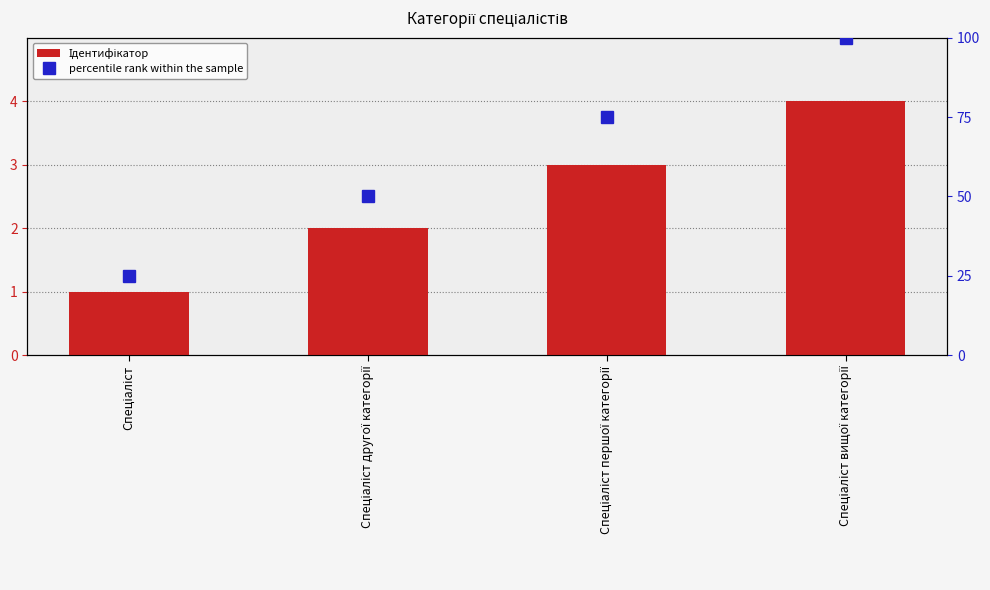

Count the number of data series in this chart.

2